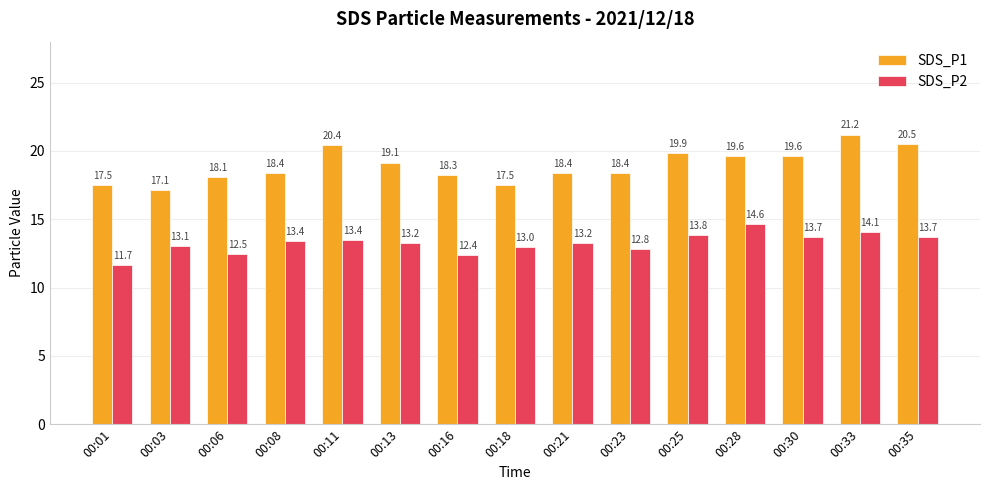

Which series has the widest spread of values?

SDS_P1